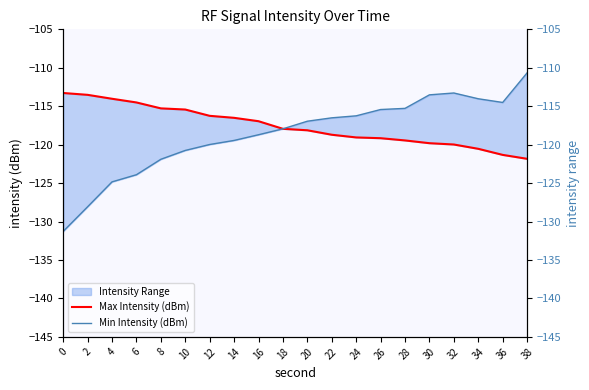

What is the average value of the Max Intensity (dBm) series?

-117.6